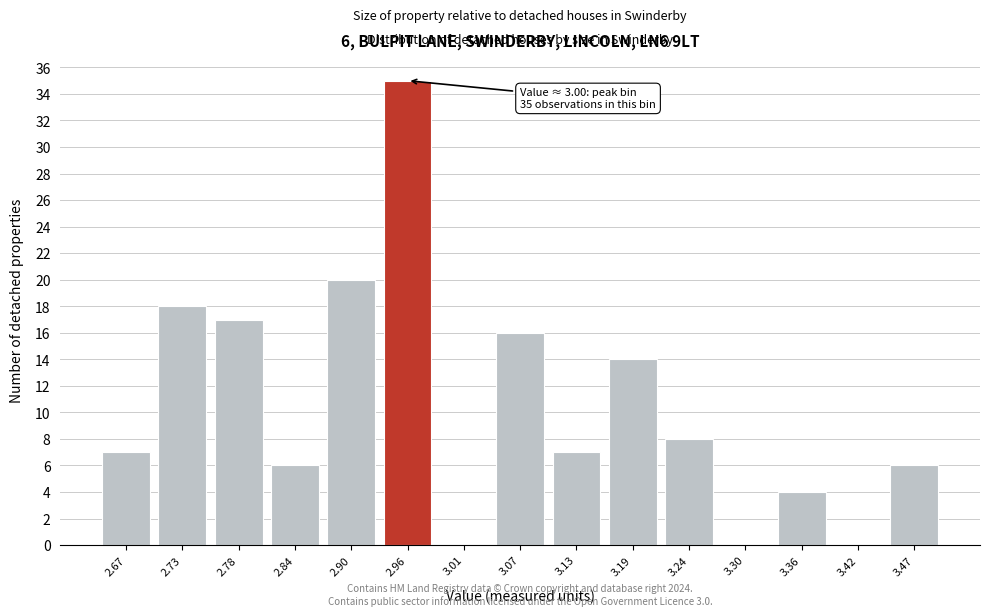

Reading left to right, what are all the values shown in this chart?

2.67=7	2.73=18	2.78=17	2.84=6	2.90=20	2.96=35	3.01=0	3.07=16	3.13=7	3.19=14	3.24=8	3.30=0	3.36=4	3.42=0	3.47=6